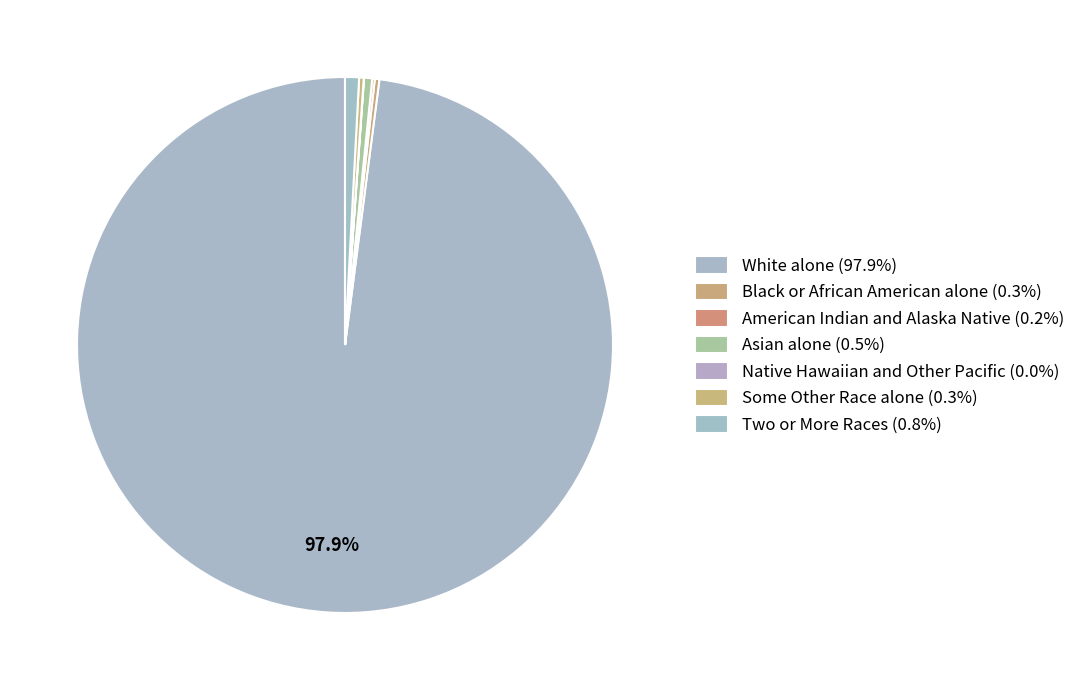

What is the largest slice in the pie chart?

White alone